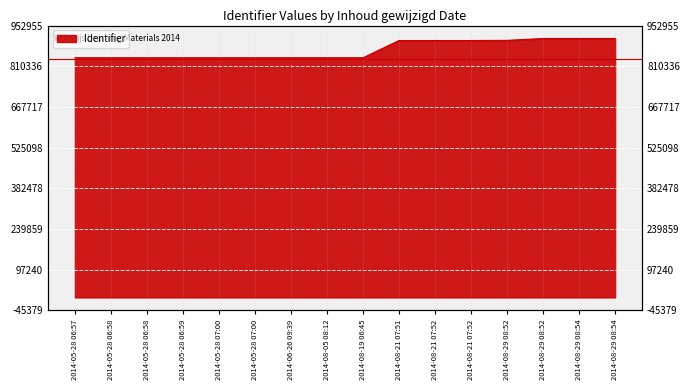

Rank the categories by value from lowest to highest.

2014-05-28 06:57, 2014-05-28 06:58, 2014-05-28 06:58, 2014-05-28 06:59, 2014-05-28 07:00, 2014-05-28 07:00, 2014-06-26 09:39, 2014-08-05 08:12, 2014-08-19 06:45, 2014-08-21 07:51, 2014-08-21 07:52, 2014-08-21 07:52, 2014-08-29 08:52, 2014-08-29 08:52, 2014-08-29 08:54, 2014-08-29 08:54